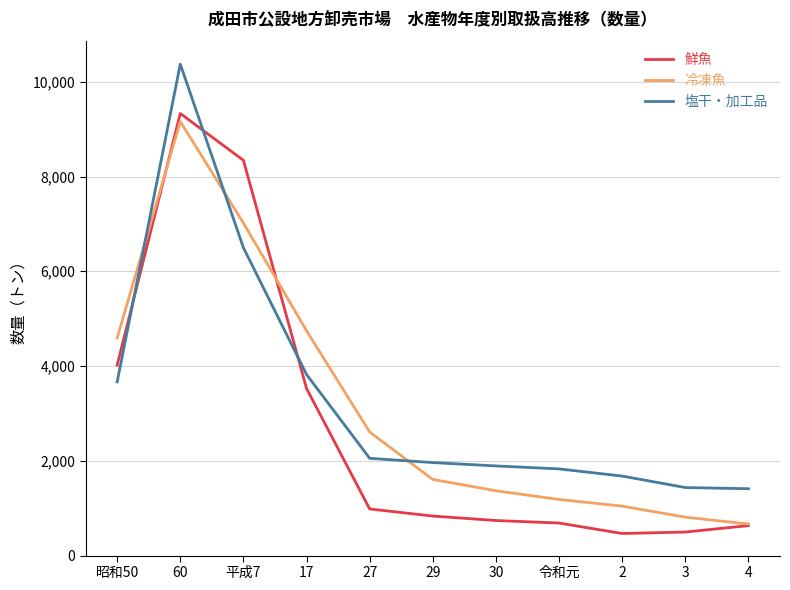

What is the difference between the highest and lowest values at 17?

1219